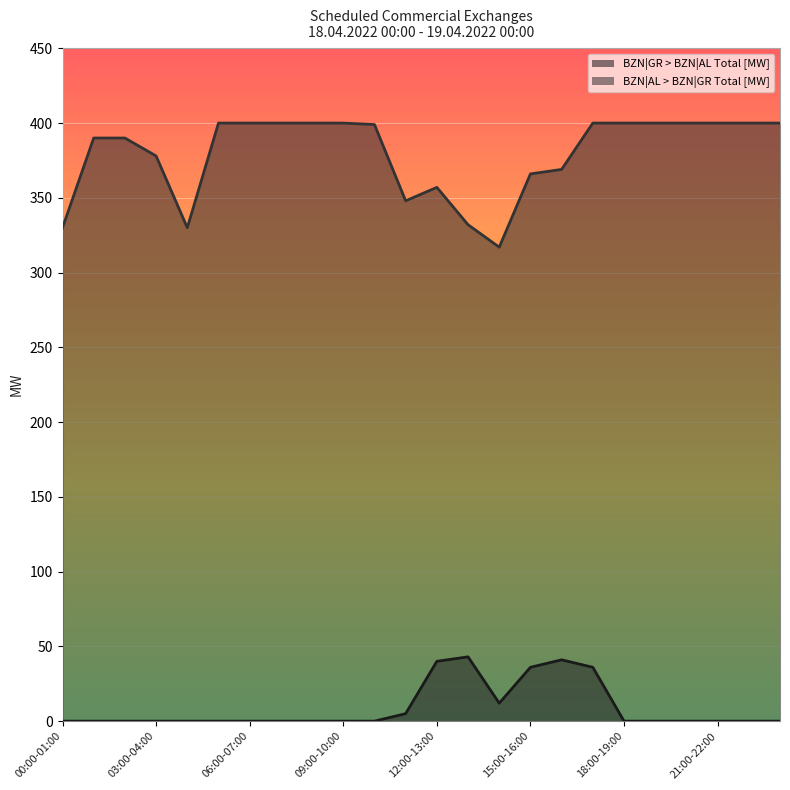

How many lines are shown in the chart?

2